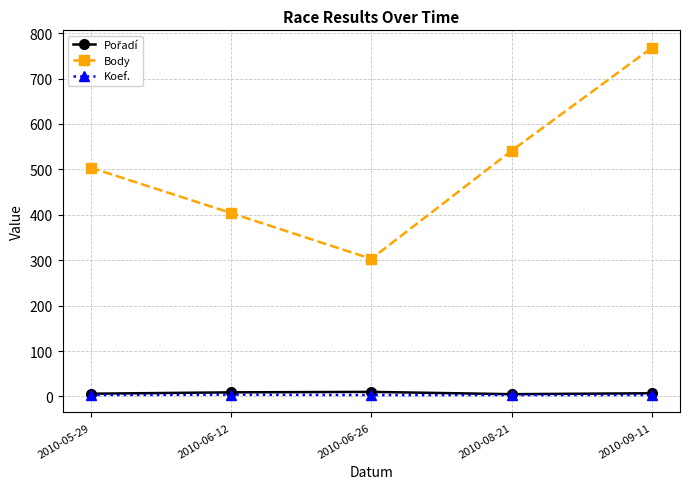

Count the Koef. values in the range 3 to 4.

5